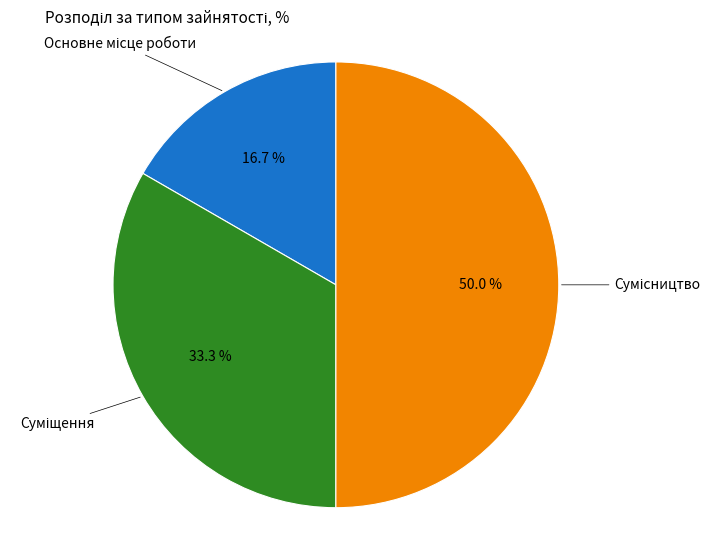

Does any single category account for the majority?

No